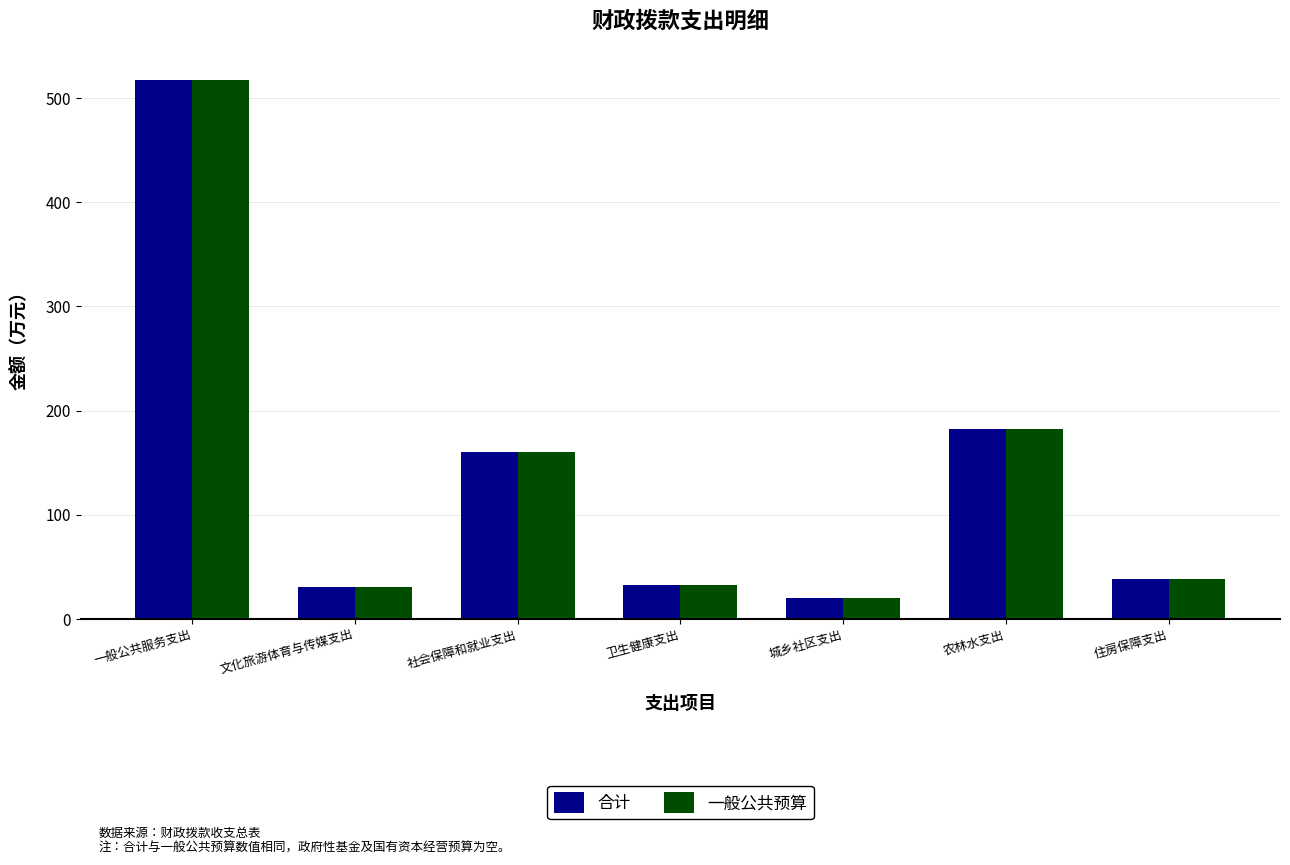

What is the minimum value for 一般公共预算?

20.1